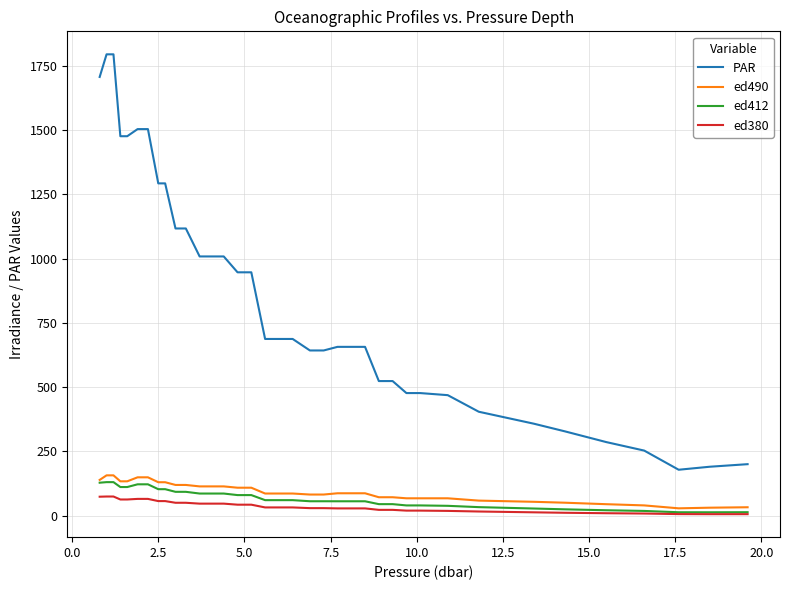

Which series has the largest total across all categories?

PAR